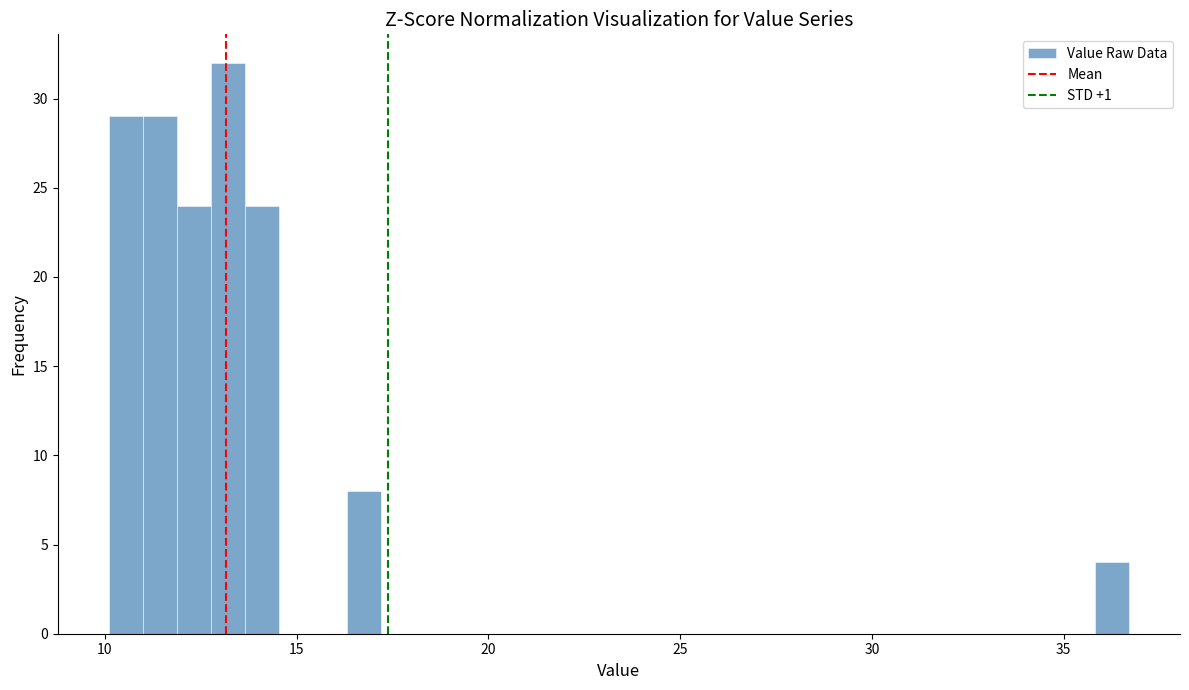

Read against the x-axis, roughly where is the centre of the tallest bar?

13.0